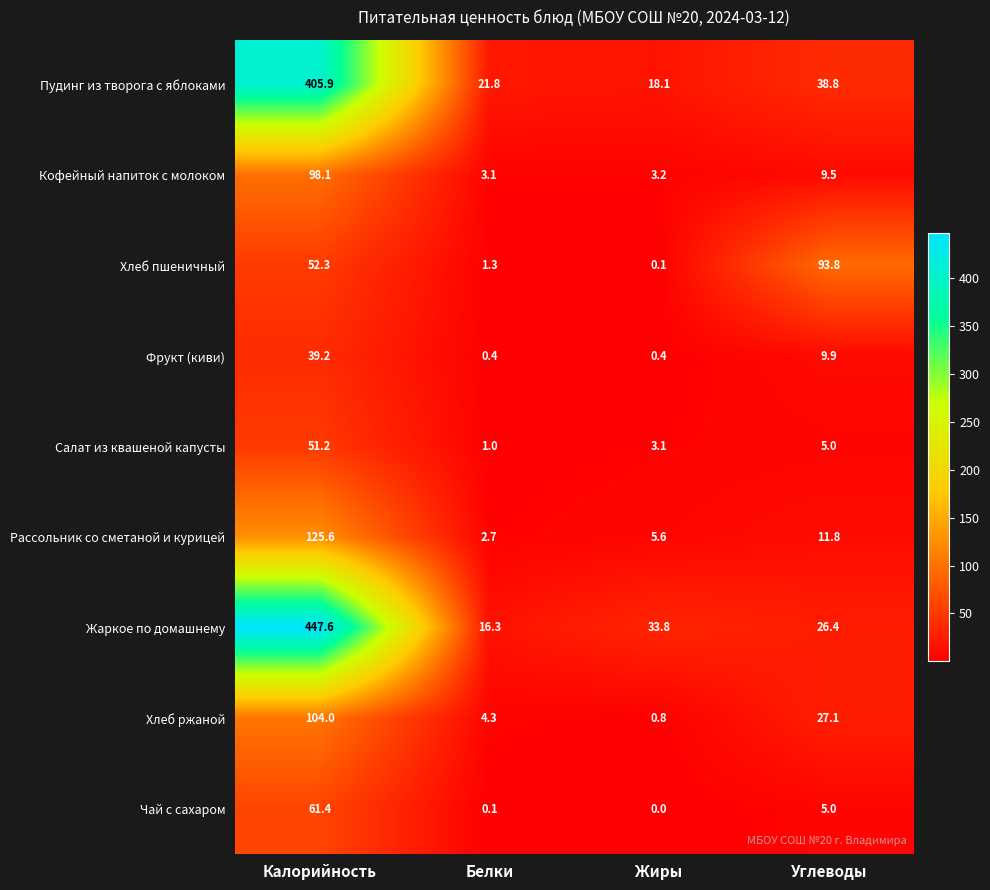

At which label is Рассольник со сметаной и курицей closest to 64?

Углеводы